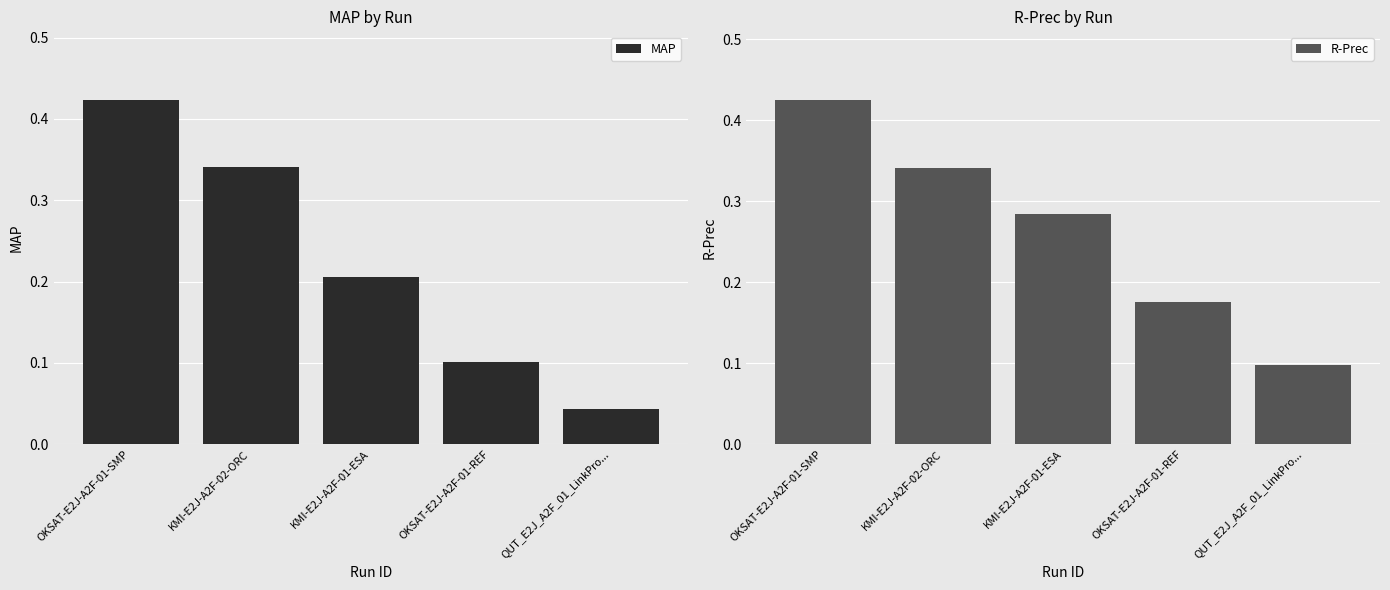

The value of R-Prec at QUT_E2J_A2F_01_LinkPro... is 0.1. True or false?

False